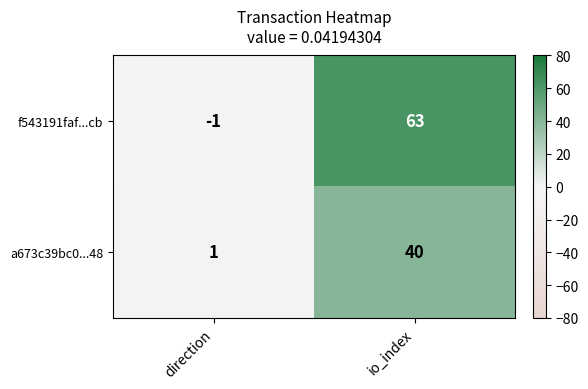

What is the sum of the f543191faf...cb values at direction and io_index?

62